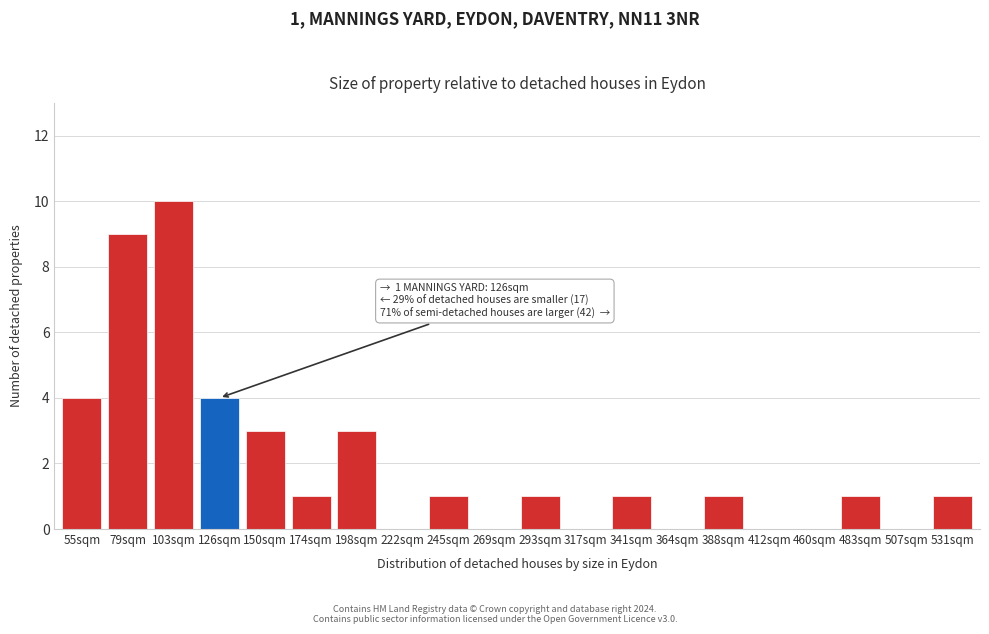

Reading left to right, list all the values displayed in this chart.

55sqm=4	79sqm=9	103sqm=10	126sqm=4	150sqm=3	174sqm=1	198sqm=3	222sqm=0	245sqm=1	269sqm=0	293sqm=1	317sqm=0	341sqm=1	364sqm=0	388sqm=1	412sqm=0	460sqm=0	483sqm=1	507sqm=0	531sqm=1